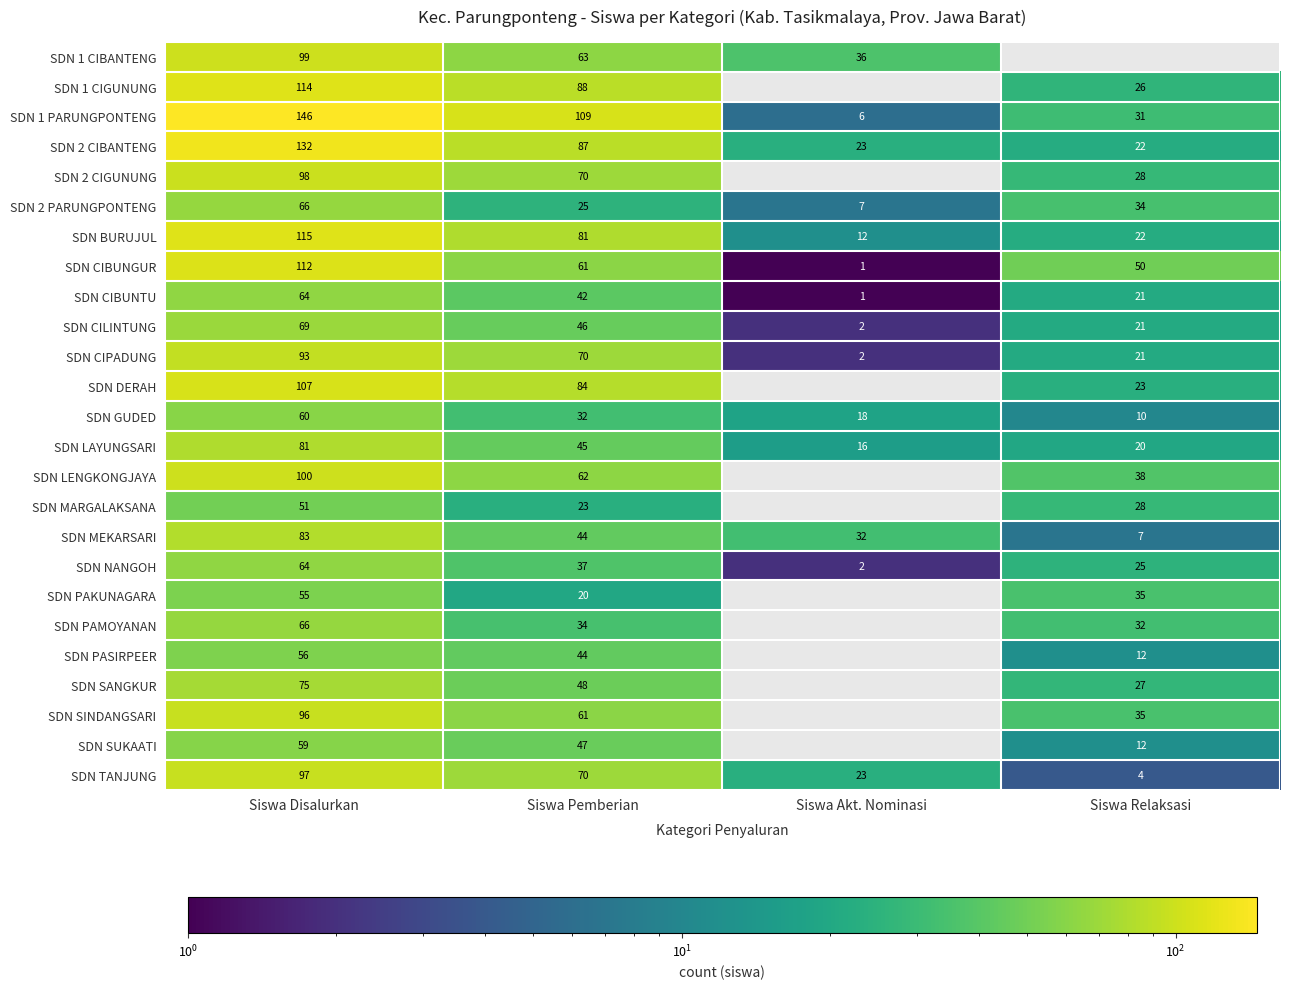

What is the smallest value displayed?

1.0